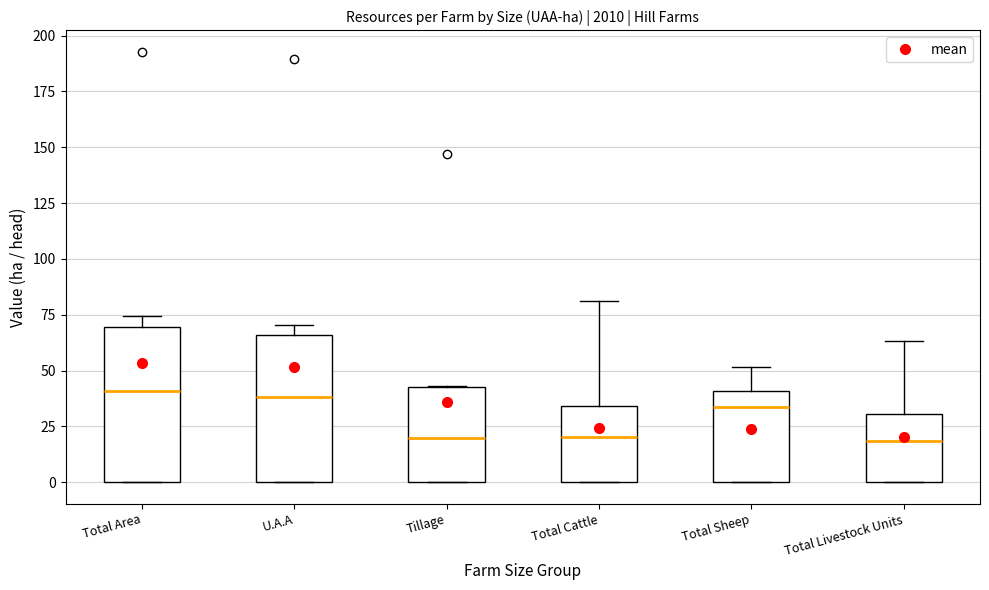

Reading left to right, read every box against the y-axis: the position of its median line, the range the box covers, and the ends of its whiskers. The values are not printed on the chart, so give them approximately, as read against the axis.

Total Area: median 40, box 0 to 70, whiskers 0 to 75
U.A.A: median 40, box 0 to 65, whiskers 0 to 70
Tillage: median 20, box 0 to 45, whiskers 0 to 45
Total Cattle: median 20, box 0 to 35, whiskers 0 to 80
Total Sheep: median 35, box 0 to 40, whiskers 0 to 50
Total Livestock Units: median 20, box 0 to 30, whiskers 0 to 65